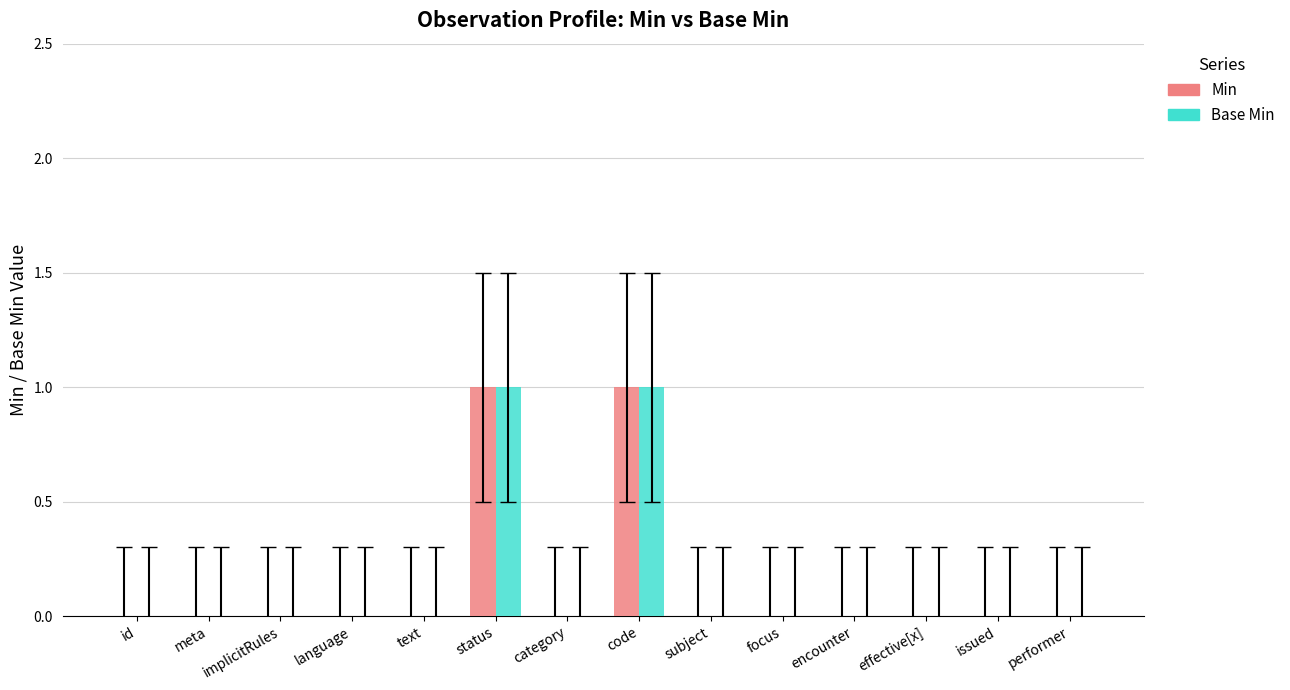

Count the Base Min values in the range 0 to 1.

14